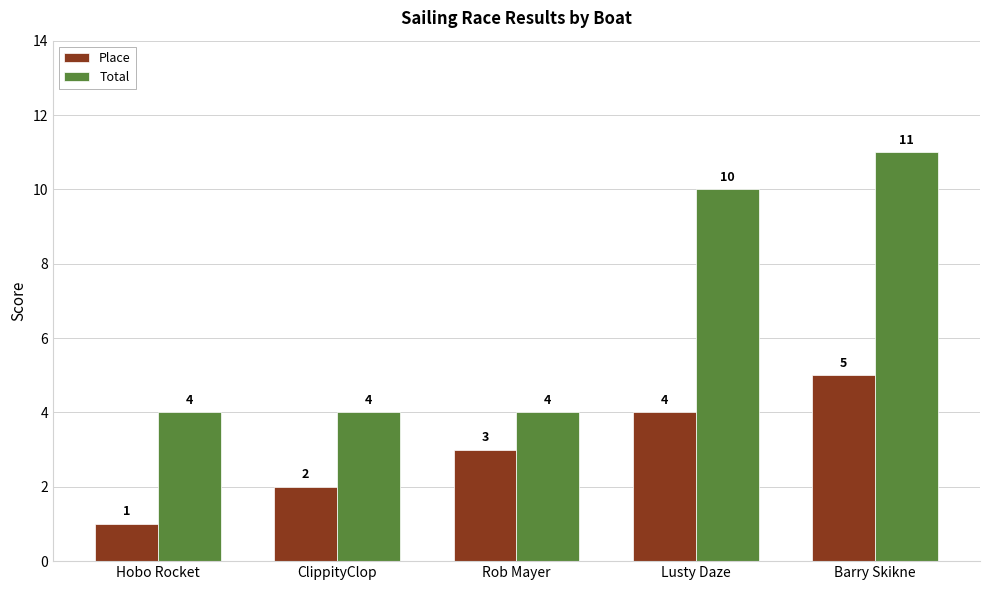

How many data points in Total are above 4?

2